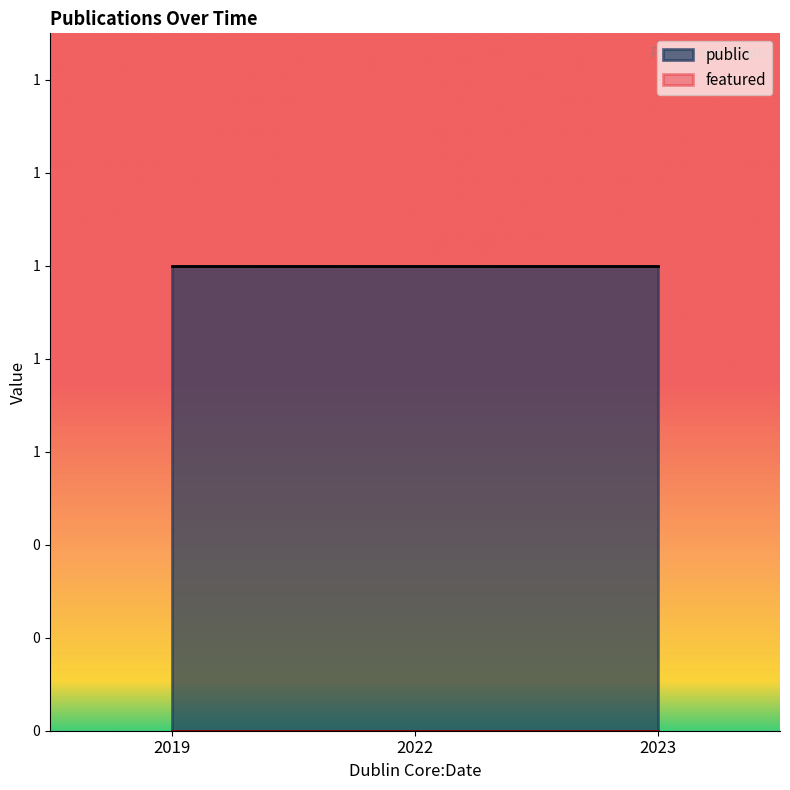

The public series shows 2 at 2023. True or false?

False